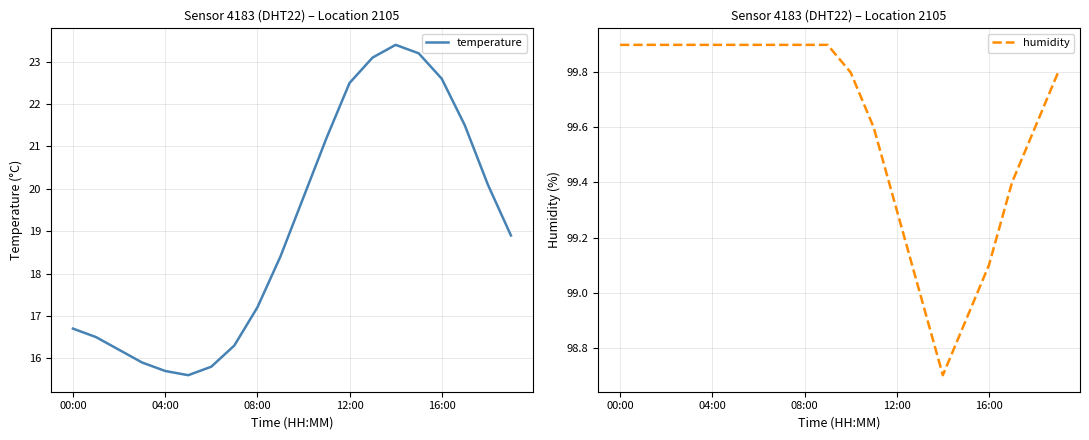

Is it true that temperature equals 7.4 at 12:00?

False